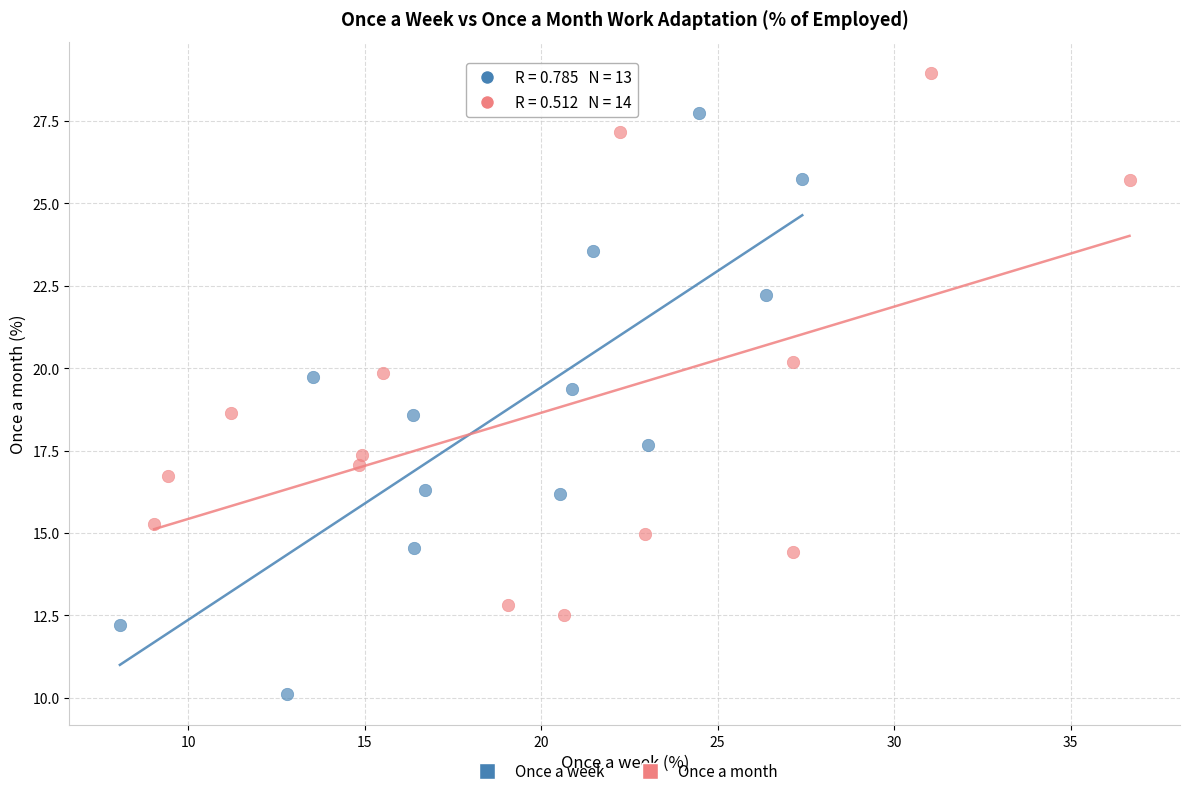

Which series has the largest Y range (max minus min)?

Once a week